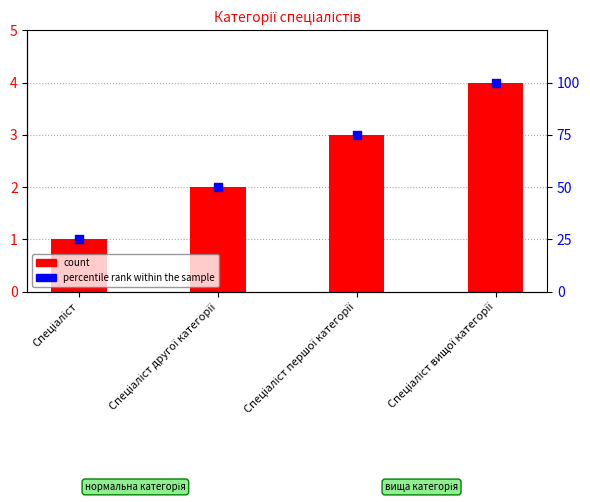

What is the total value across all series at Спеціаліст?

26